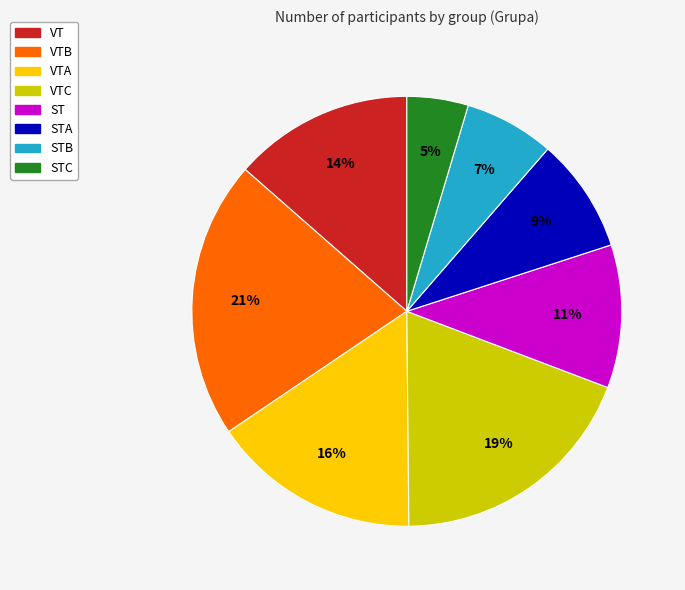

Does any single category account for the majority?

No